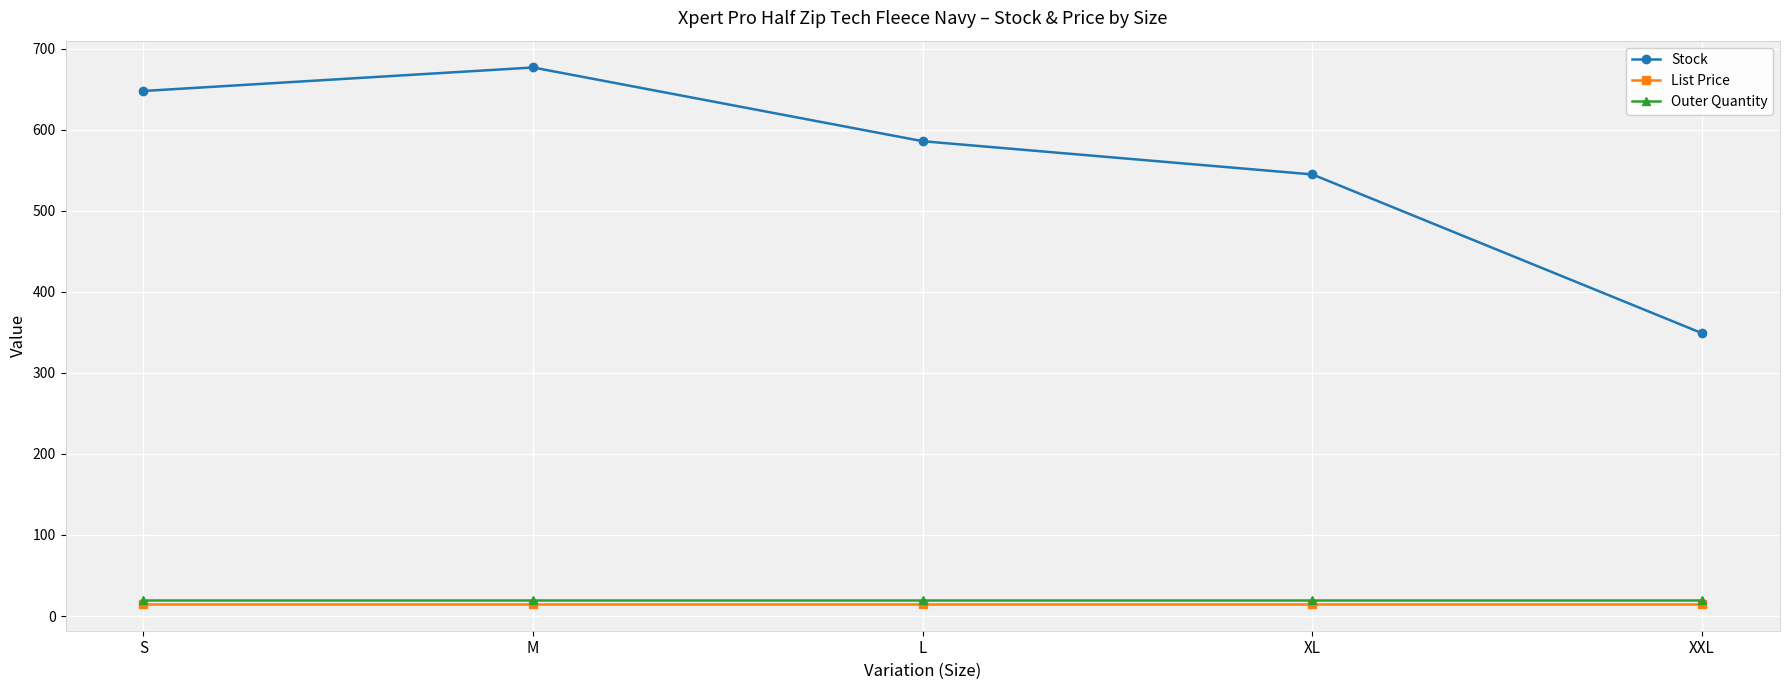

True or false: List Price has more than 2 interior local peaks.

False